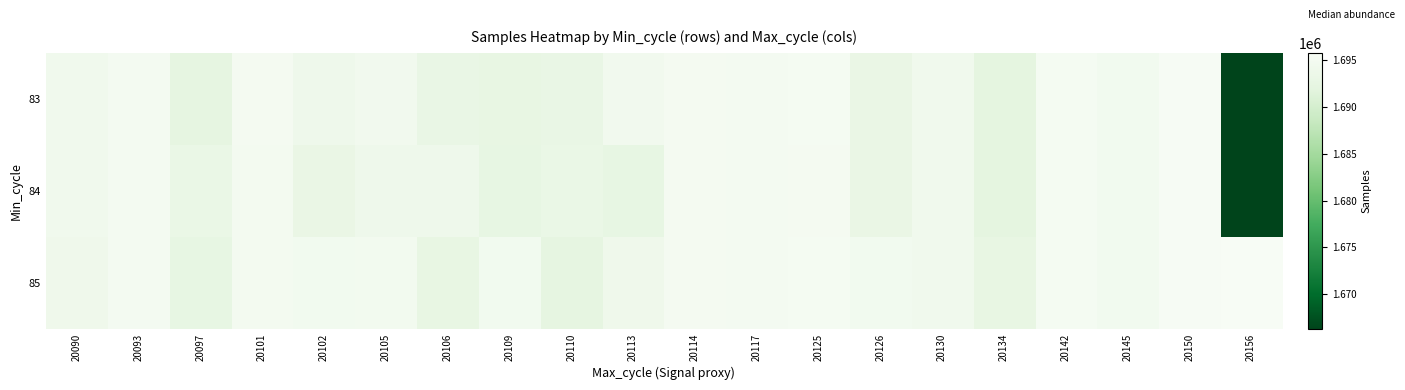

Reading left to right, extract all data points from this chart.

83: 20090=1694359	20093=1695031	20097=1692309	20101=1695098	20102=1693976	20105=1694484	20106=1692976	20109=1692683	20110=1692976	20113=1694484	20114=1695108	20117=1694981	20125=1695216	20126=1693045	20130=1694275	20134=1692148	20142=1695213	20145=1694610	20150=1695604	20156=1666304
84: 20090=1694359	20093=1695031	20097=1693151	20101=1694927	20102=1693045	20105=1693994	20106=1693994	20109=1692525	20110=1693151	20113=1692525	20114=1695108	20117=1694981	20125=1695082	20126=1693045	20130=1694275	20134=1692148	20142=1695213	20145=1694610	20150=1695604	20156=1666304
85: 20090=1694100	20093=1695031	20097=1692525	20101=1694927	20102=1694665	20105=1694747	20106=1692682	20109=1694665	20110=1692309	20113=1694100	20114=1695108	20117=1694981	20125=1695216	20126=1694608	20130=1694275	20134=1692683	20142=1695213	20145=1694610	20150=1695604	20156=1695742